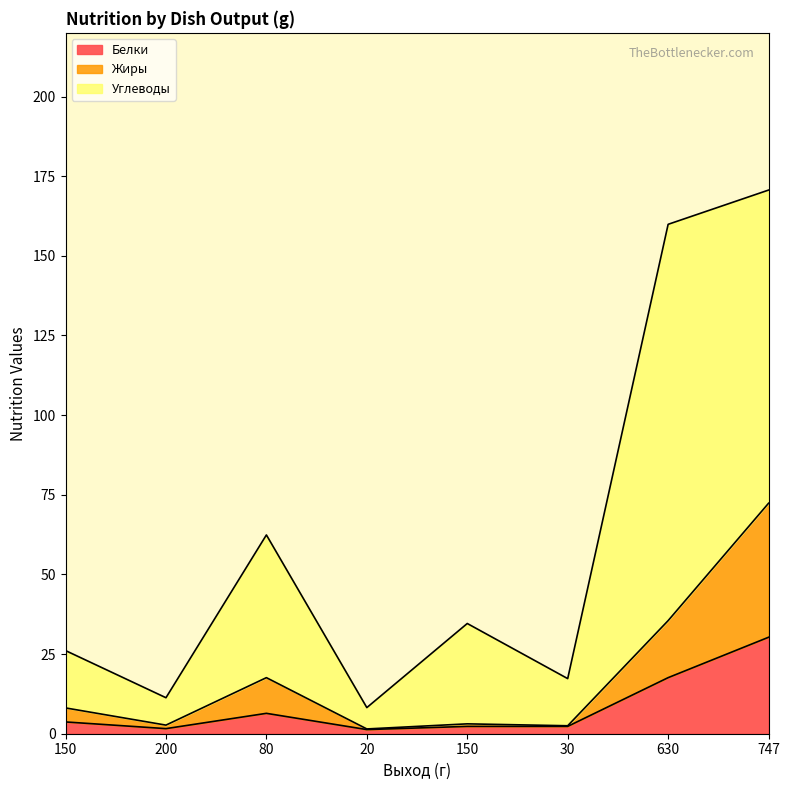

The value of Жиры at 200 is 4.1. True or false?

False